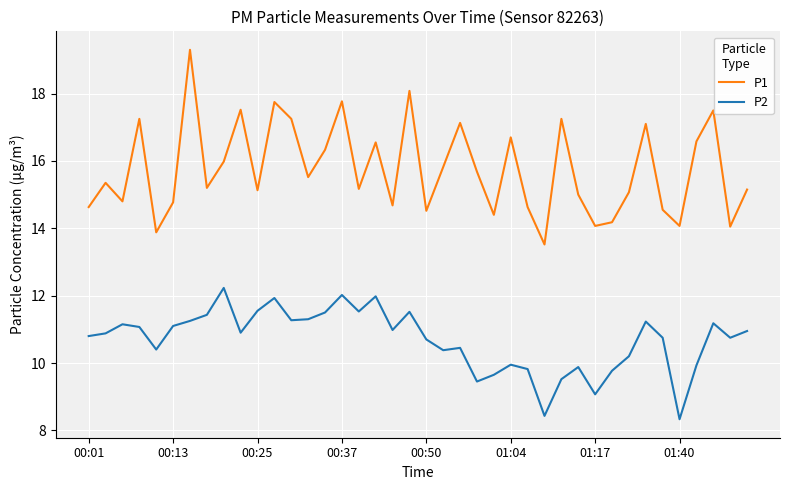

True or false: P1 and P2 cross at least once.

False